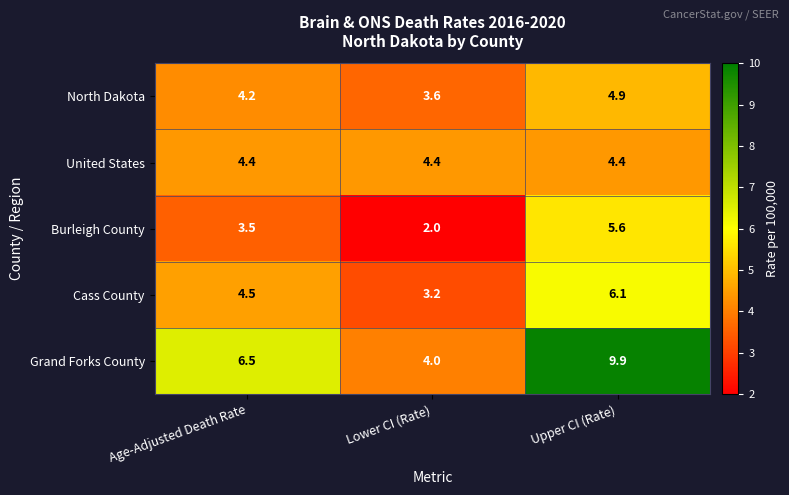

At Upper CI (Rate), list the series in order from smallest to largest.

United States, North Dakota, Burleigh County, Cass County, Grand Forks County